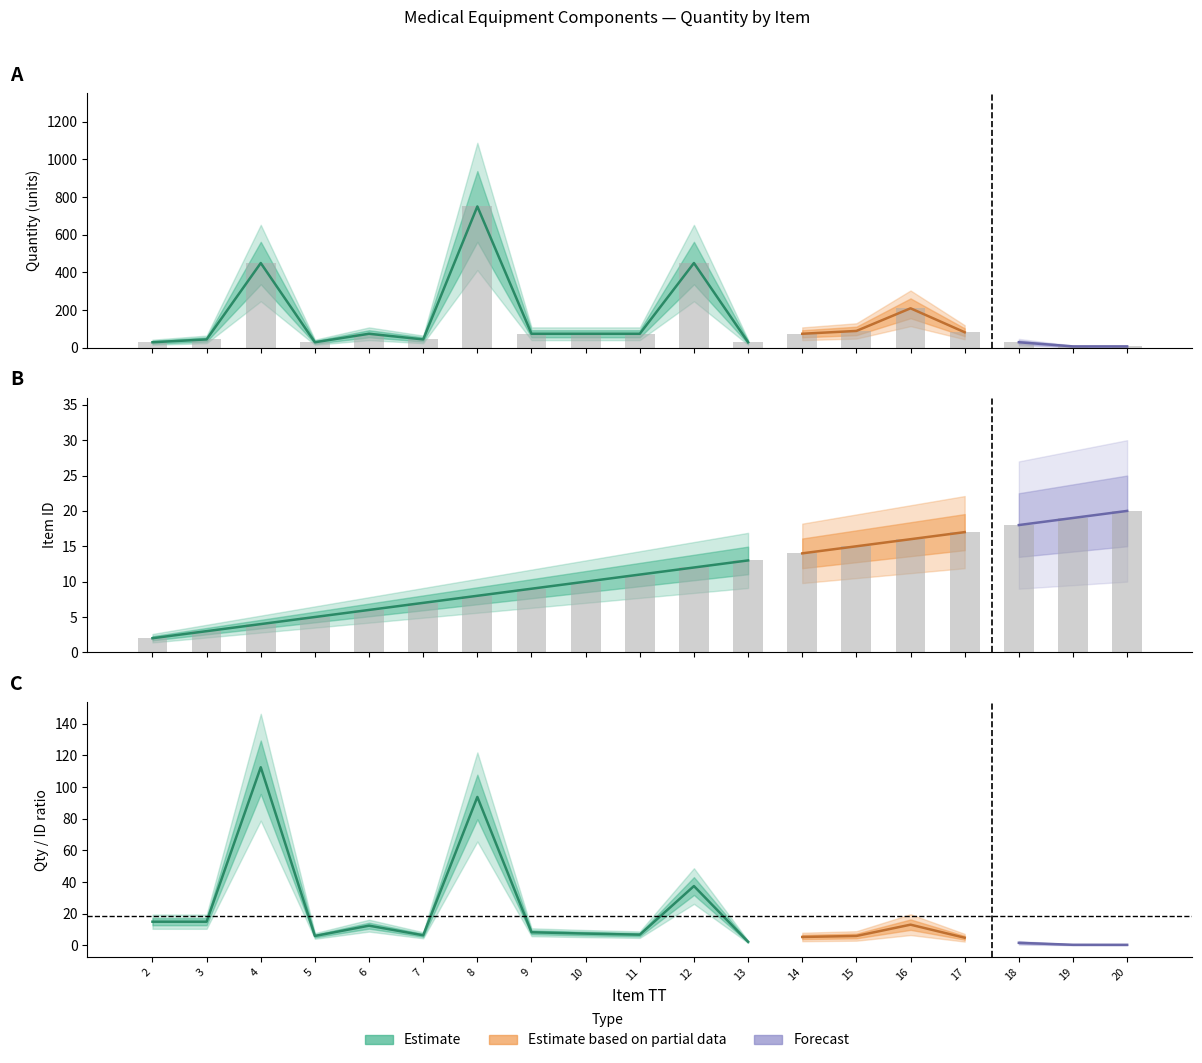

The ID series shows 4 at 4. True or false?

True